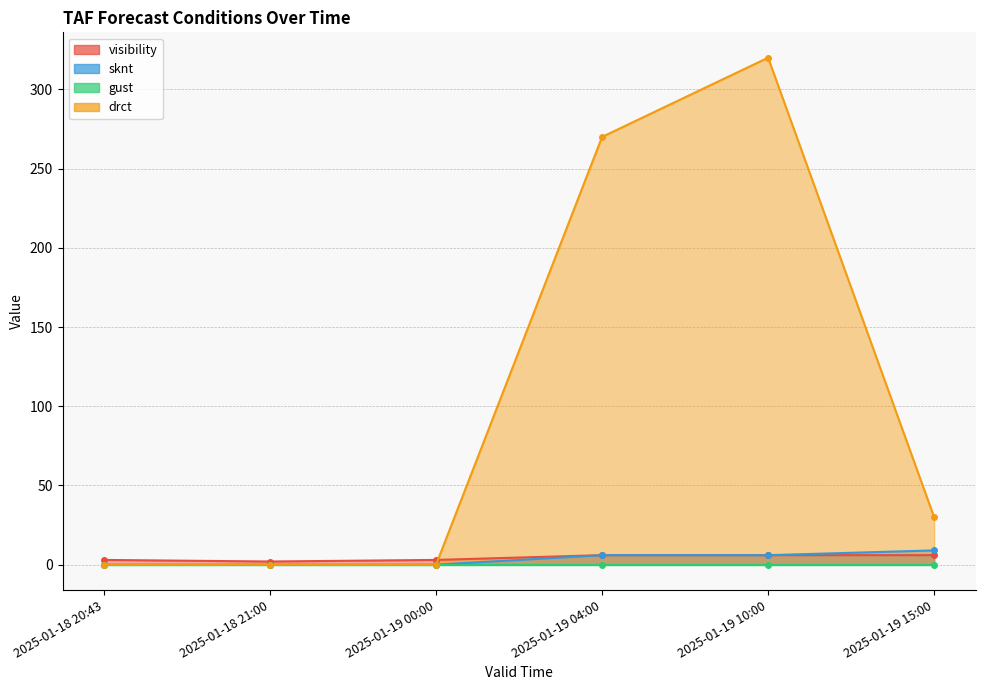

Does the chart have visible grid lines?

Yes